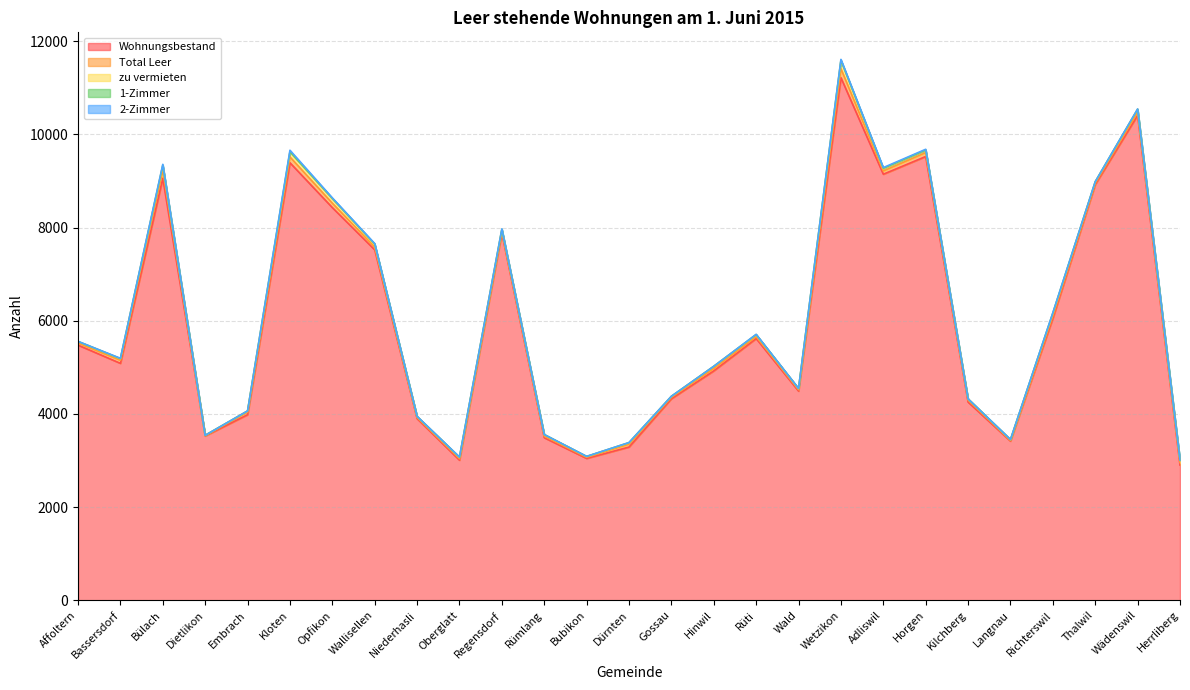

At which category is the sum across all series the highest?

Wetzikon